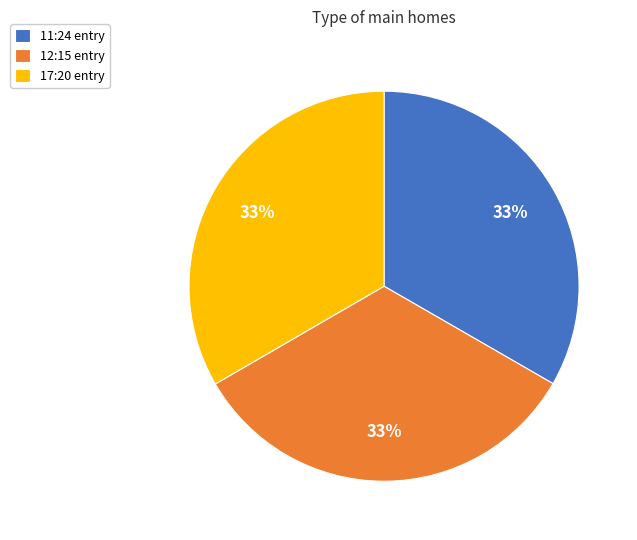

How many segments does this pie chart have?

3